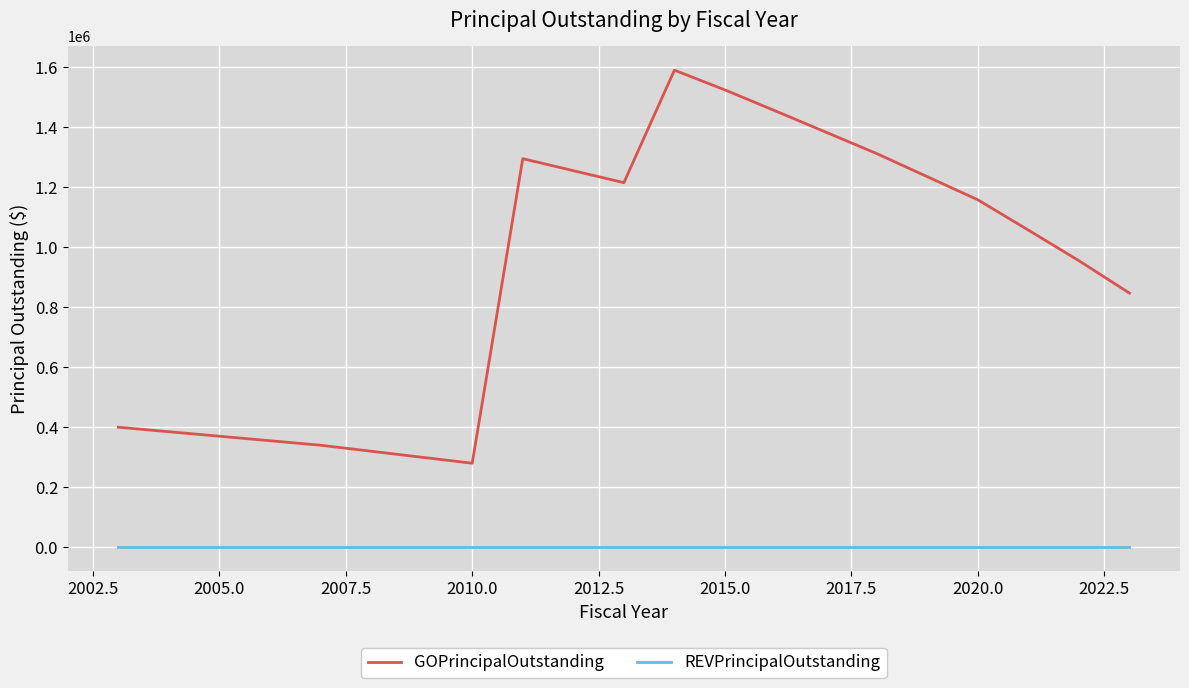

Which series has the largest total across all categories?

GOPrincipalOutstanding